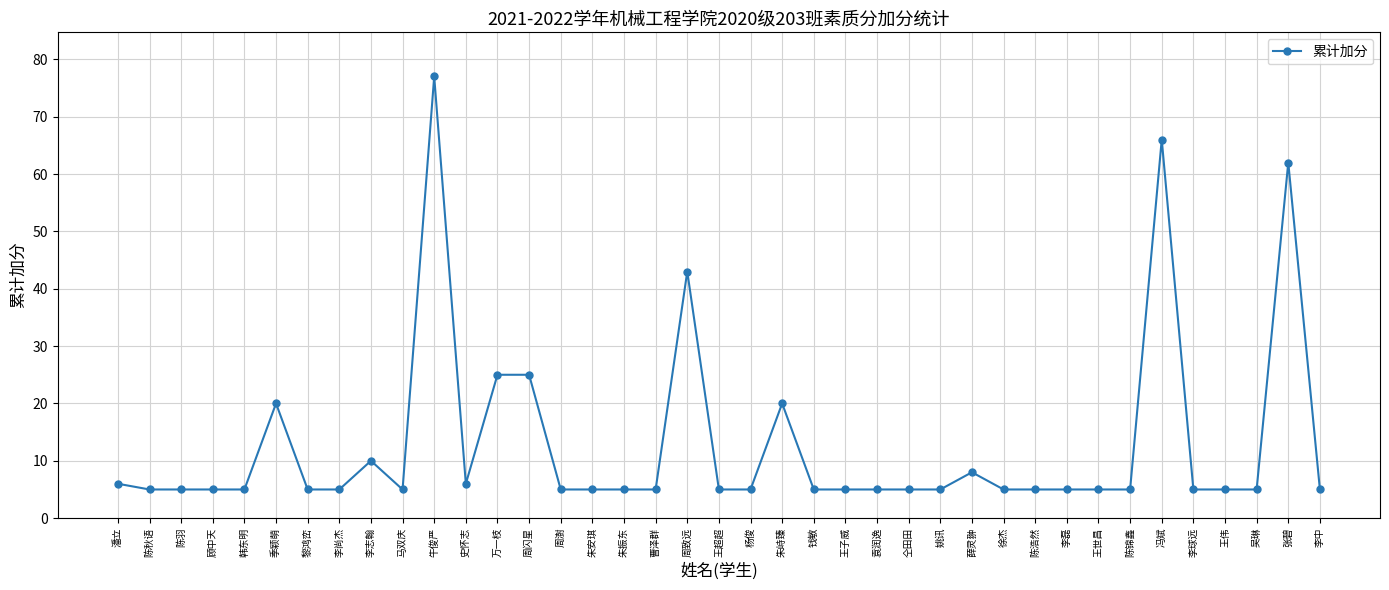

What is the difference between the maximum and minimum values?

72